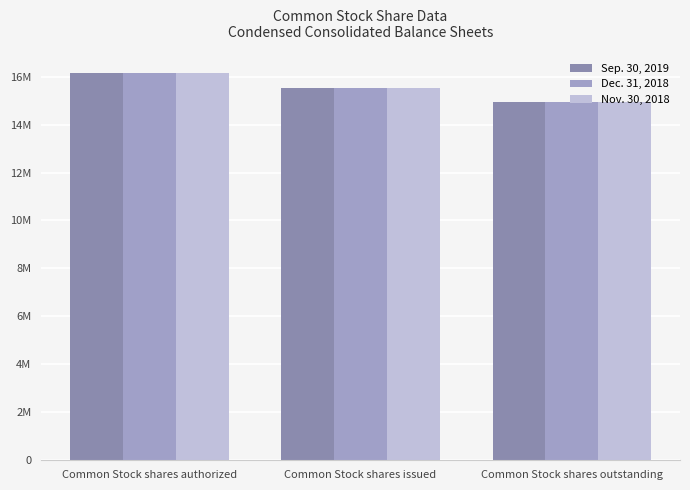

What is the maximum value for Nov. 30, 2018?

16140962